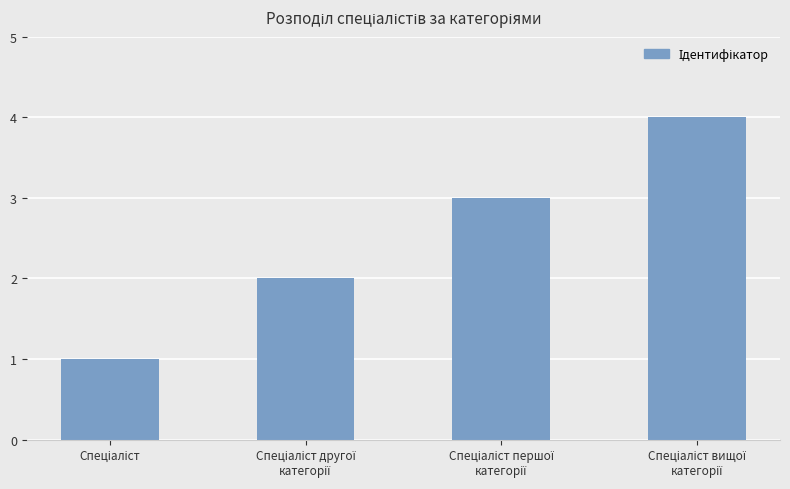

What is the greatest value displayed?

4